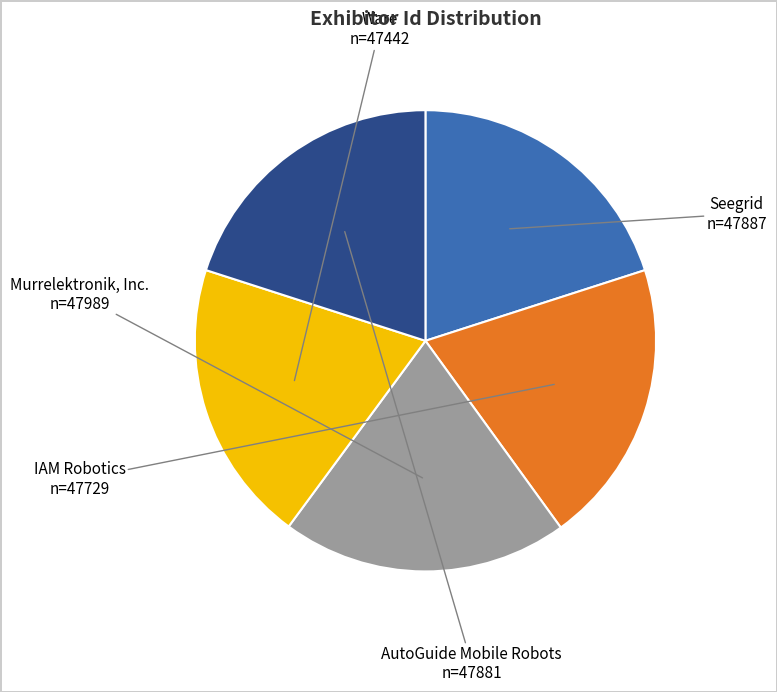

Combined, do Murrelektronik, Inc. and IAM Robotics account for over 50%?

No